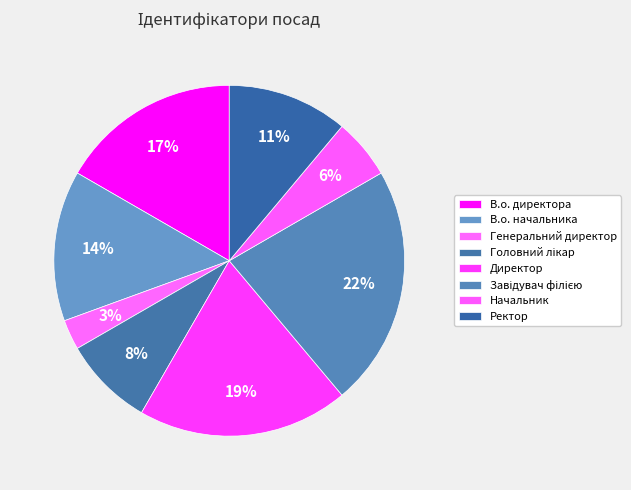

Combined, what portion of the pie is В.о. начальника and Головний лікар?

22.2%